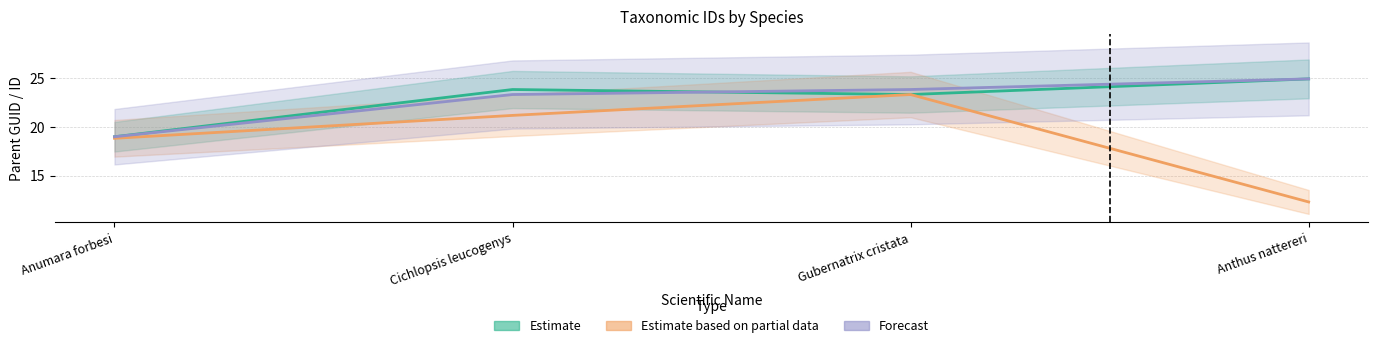

True or false: Estimate based on partial data and Estimate cross at least once.

False